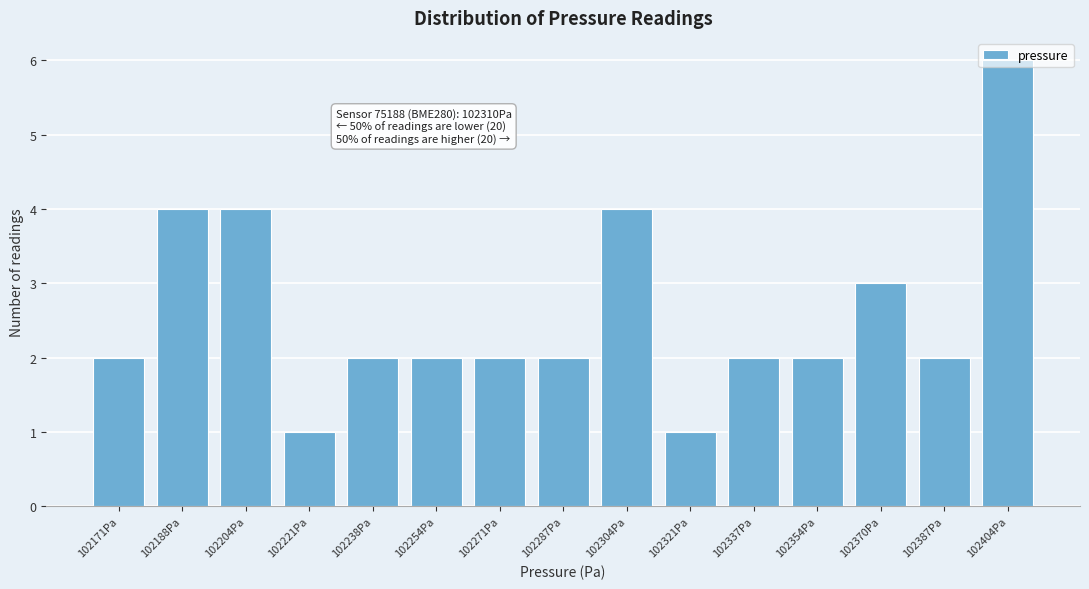

Which label corresponds to the largest value in the chart?

102404Pa